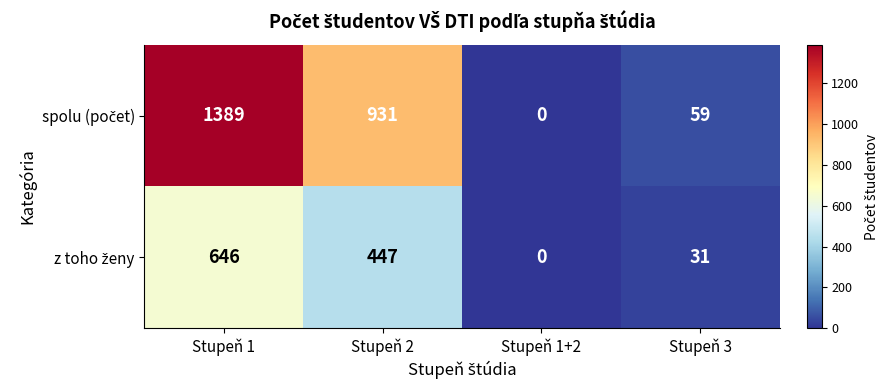

At which category is the sum across all series the highest?

Stupeň 1